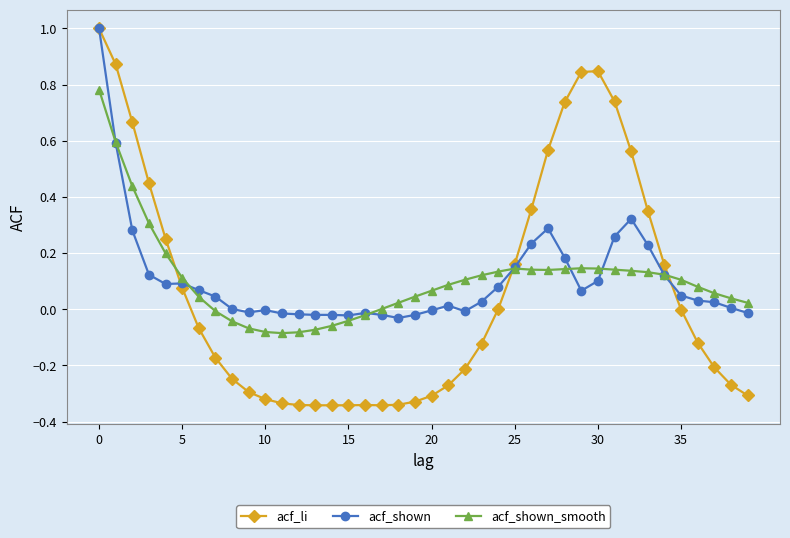

How many series are shown in this chart?

3